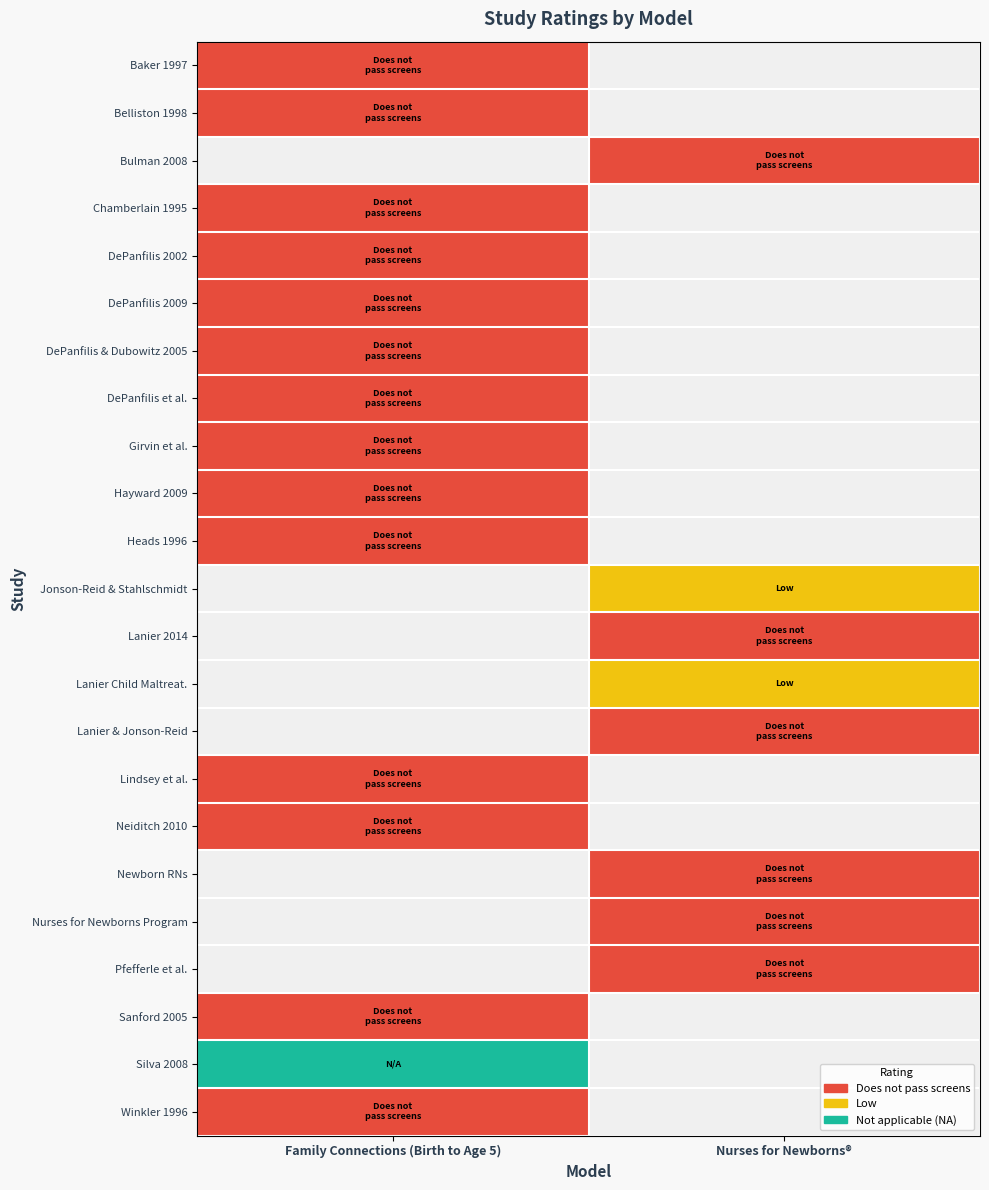

Rank the series by their maximum value, from highest to lowest.

Baker 1997, Belliston 1998, Bulman 2008, Chamberlain 1995, DePanfilis 2002, DePanfilis 2009, DePanfilis & Dubowitz 2005, DePanfilis et al., Girvin et al., Hayward 2009, Heads 1996, Jonson-Reid & Stahlschmidt, Lanier 2014, Lanier Child Maltreat., Lanier & Jonson-Reid, Lindsey et al., Neiditch 2010, Newborn RNs, Nurses for Newborns Program, Pfefferle et al., Silva 2008, Sanford 2005, Winkler 1996